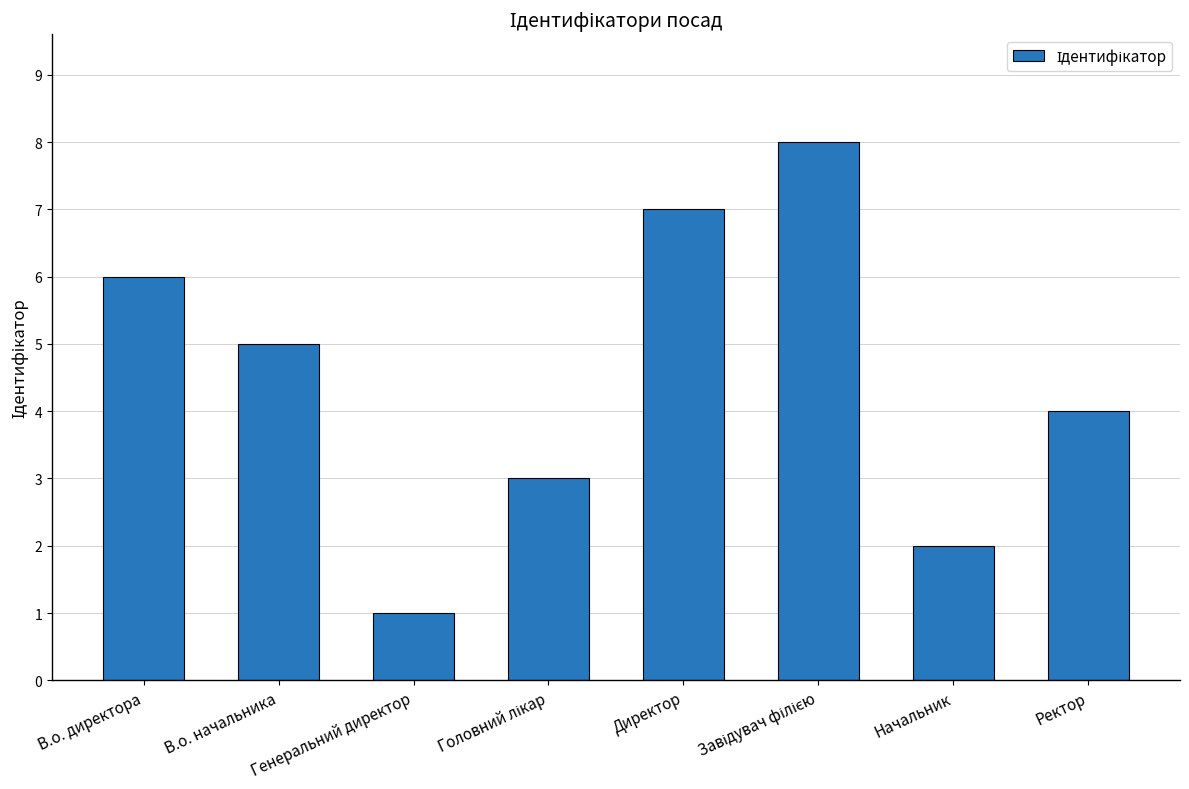

What is the sum of the values at В.о. директора and В.о. начальника?

11